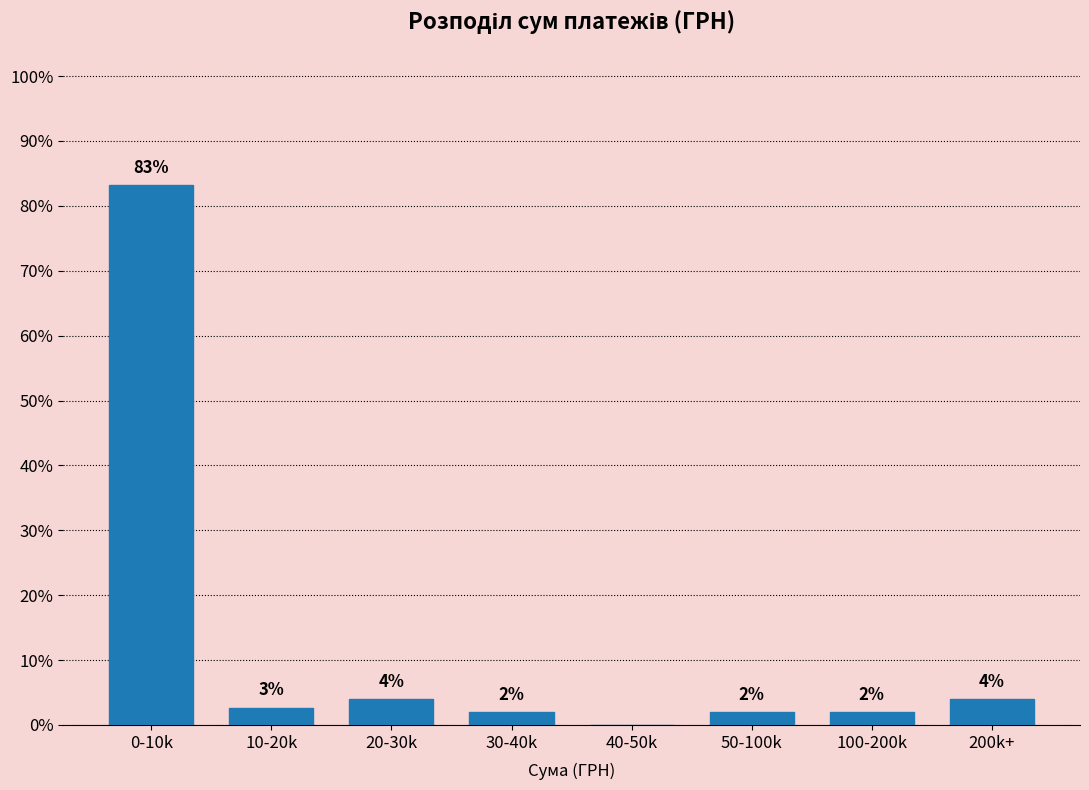

What is the sum of all values?

100.0